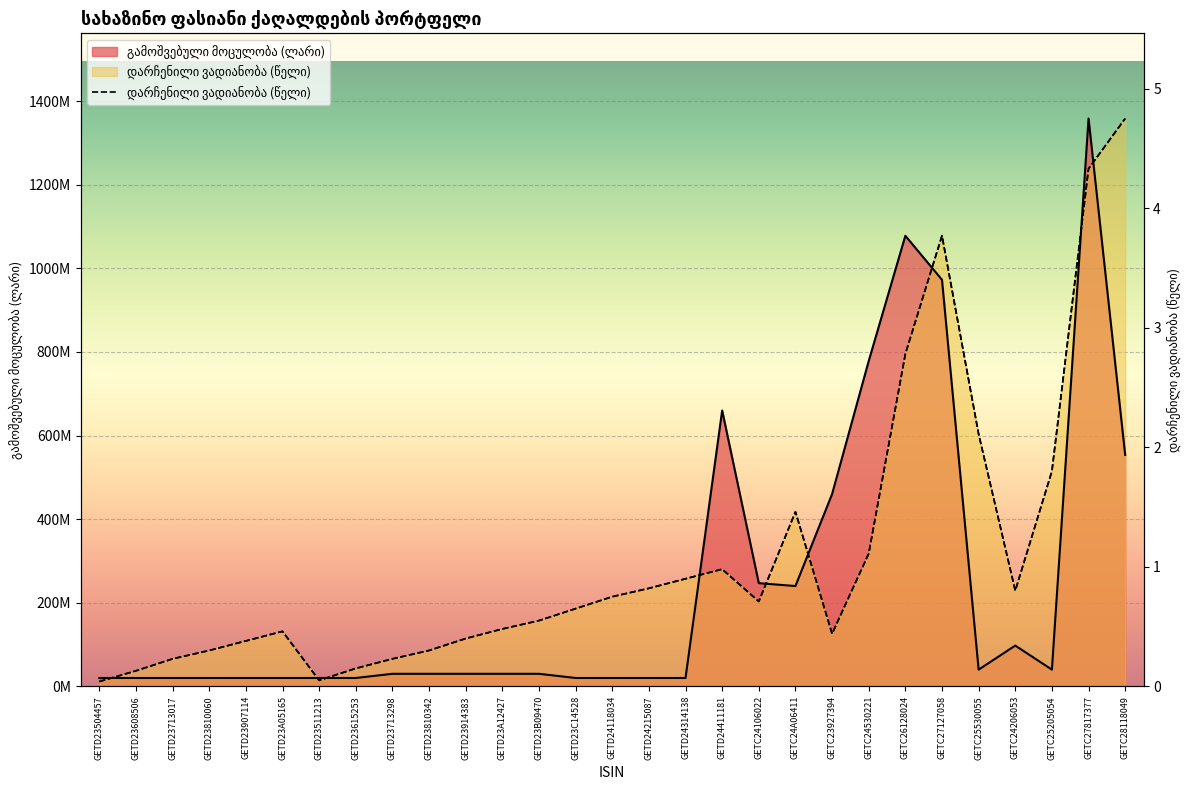

How many times do გამოშვებული მოცულობა (ლარი) and დარჩენილი ვადიანობა (წელი) cross each other?

9